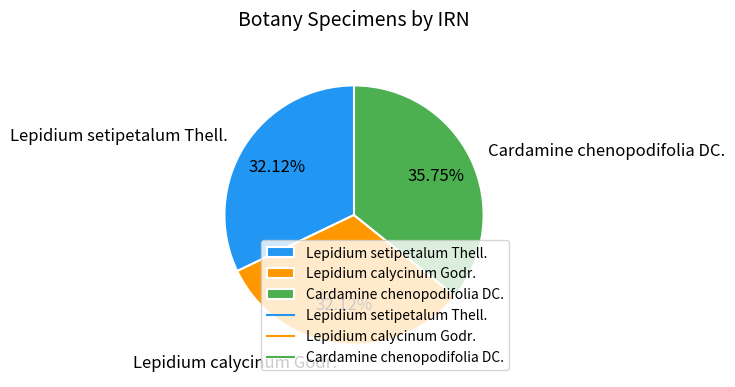

Does Lepidium setipetalum Thell. represent more than half of the total?

No